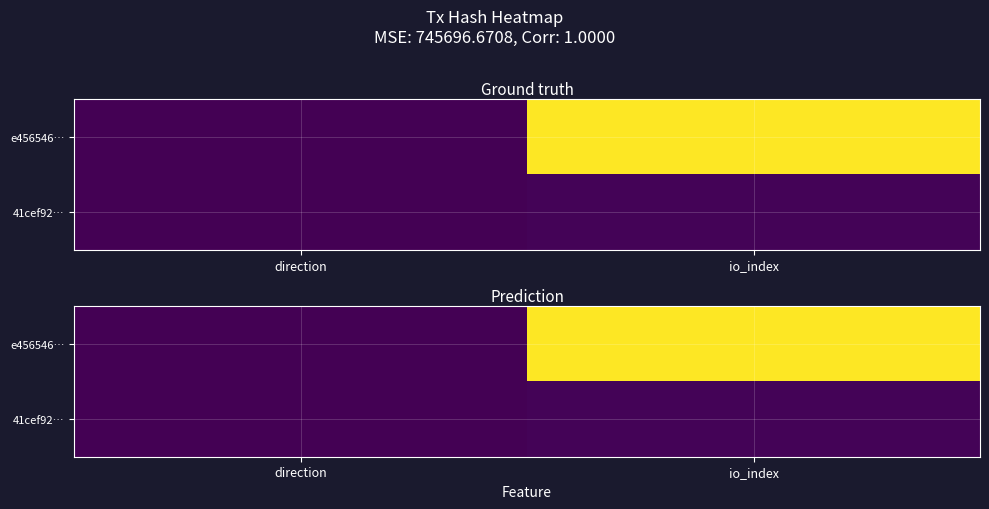

Is it true that e456546… equals 0.4 at direction?

False